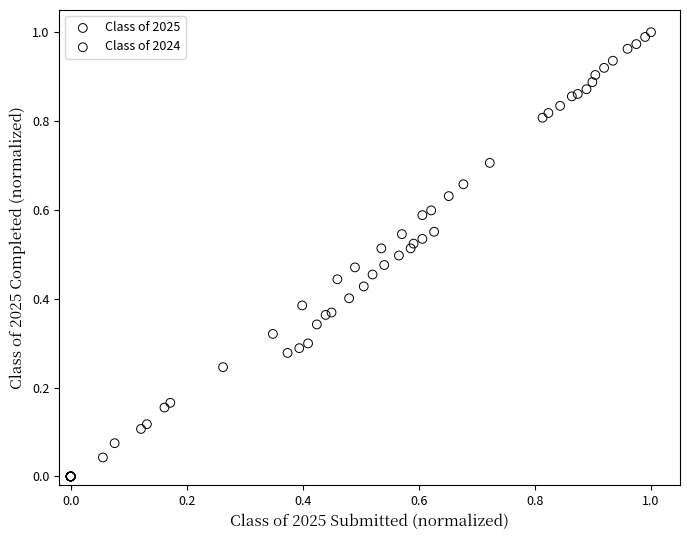

Which series contains the lowest Y value?

Class of 2024